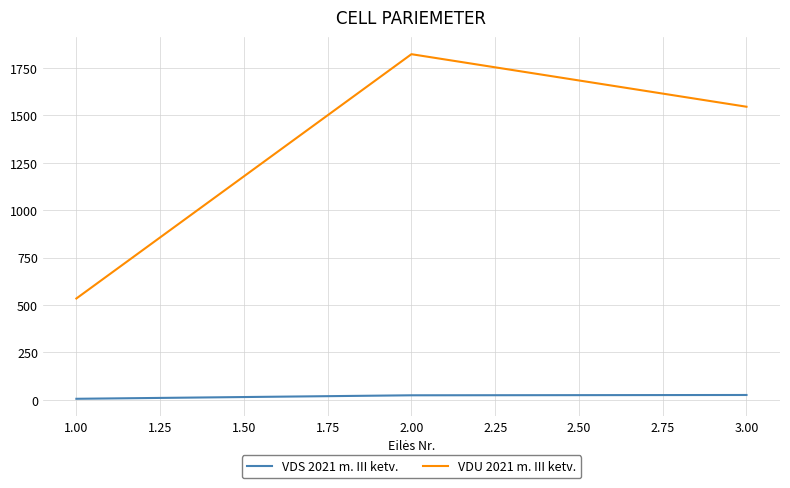

Which series has the widest spread of values?

VDU 2021 m. III ketv.